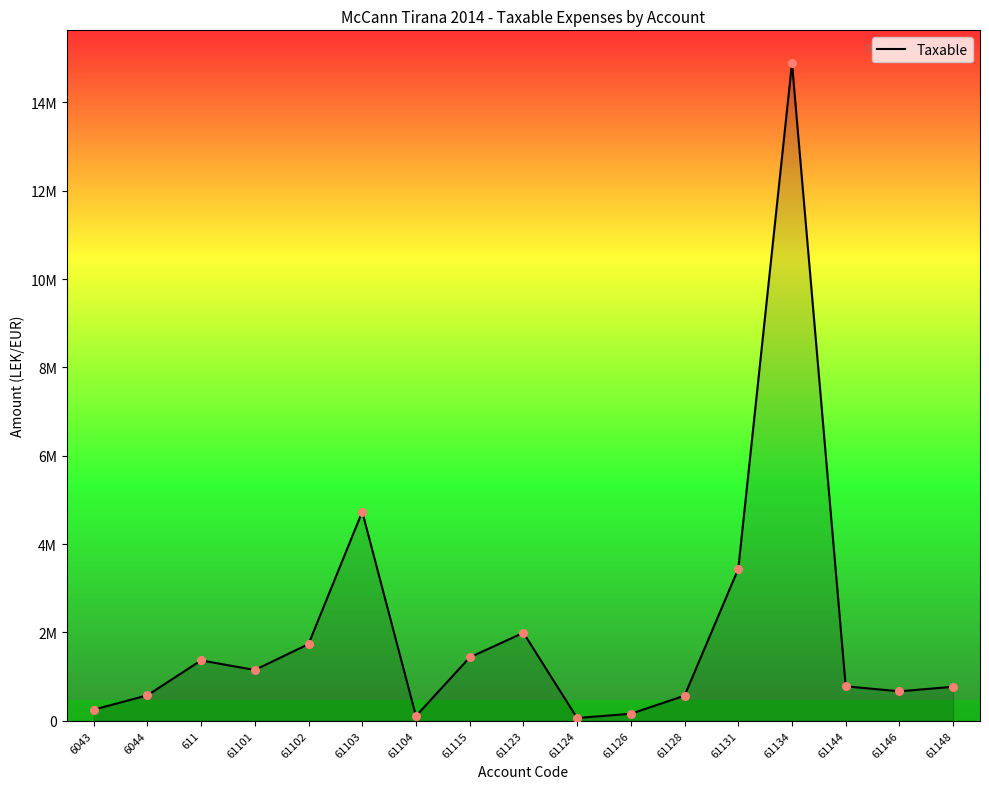

Does the chart have visible grid lines?

No